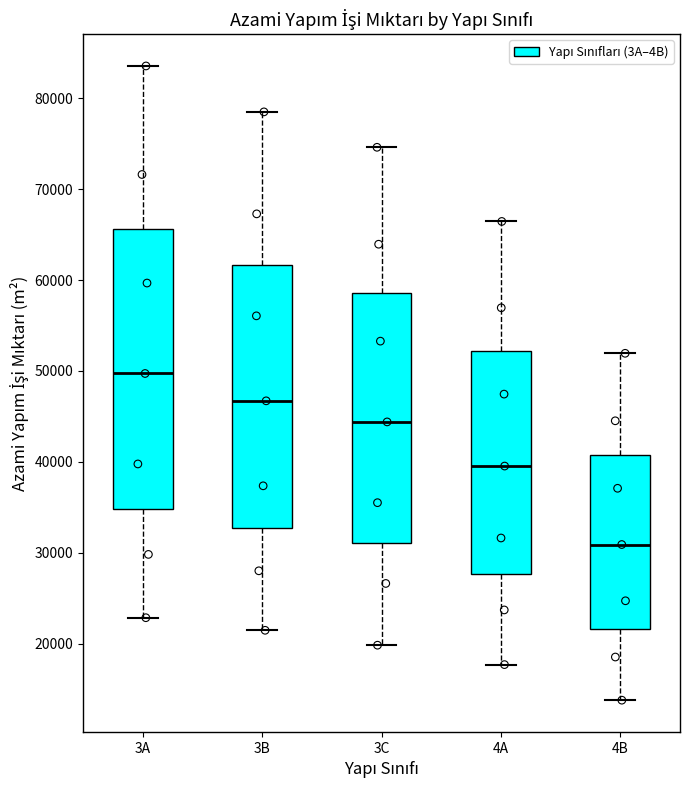

Which box has the highest median line?

3A